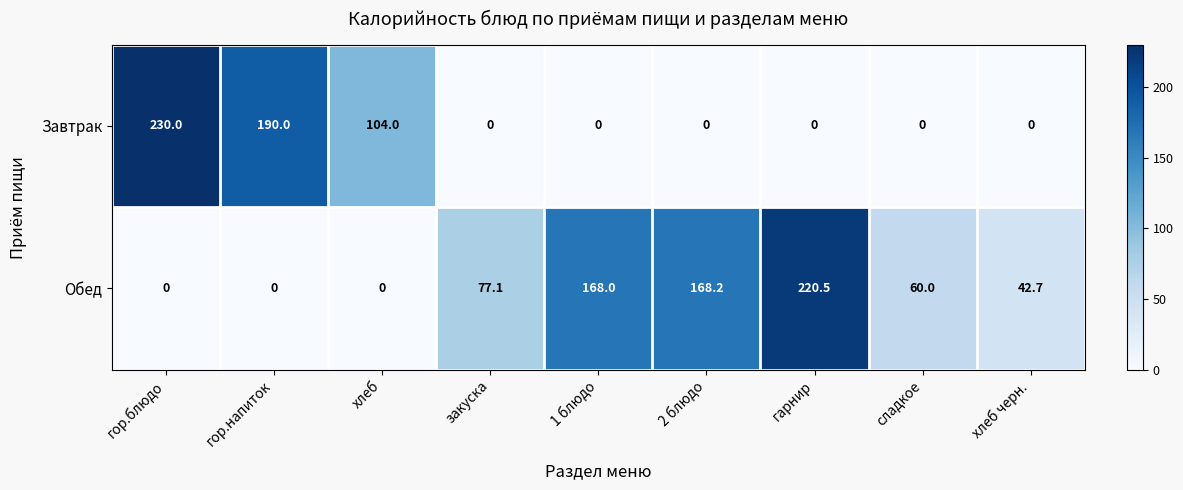

At хлеб, list the series in order from largest to smallest.

Завтрак, Обед